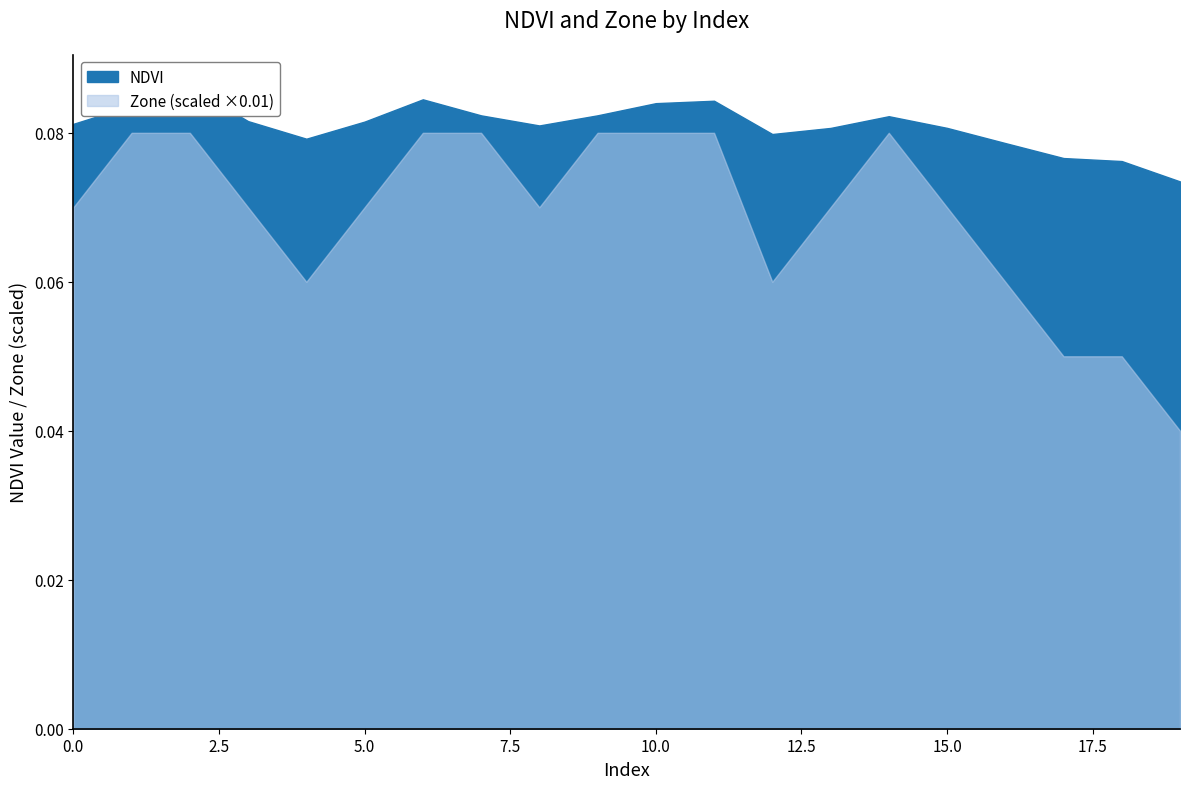

Reading left to right, extract all data points from this chart.

0=0.1	1=0.1	2=0.1	3=0.1	4=0.1	5=0.1	6=0.1	7=0.1	8=0.1	9=0.1	10=0.1	11=0.1	12=0.1	13=0.1	14=0.1	15=0.1	16=0.1	17=0.1	18=0.1	19=0.1